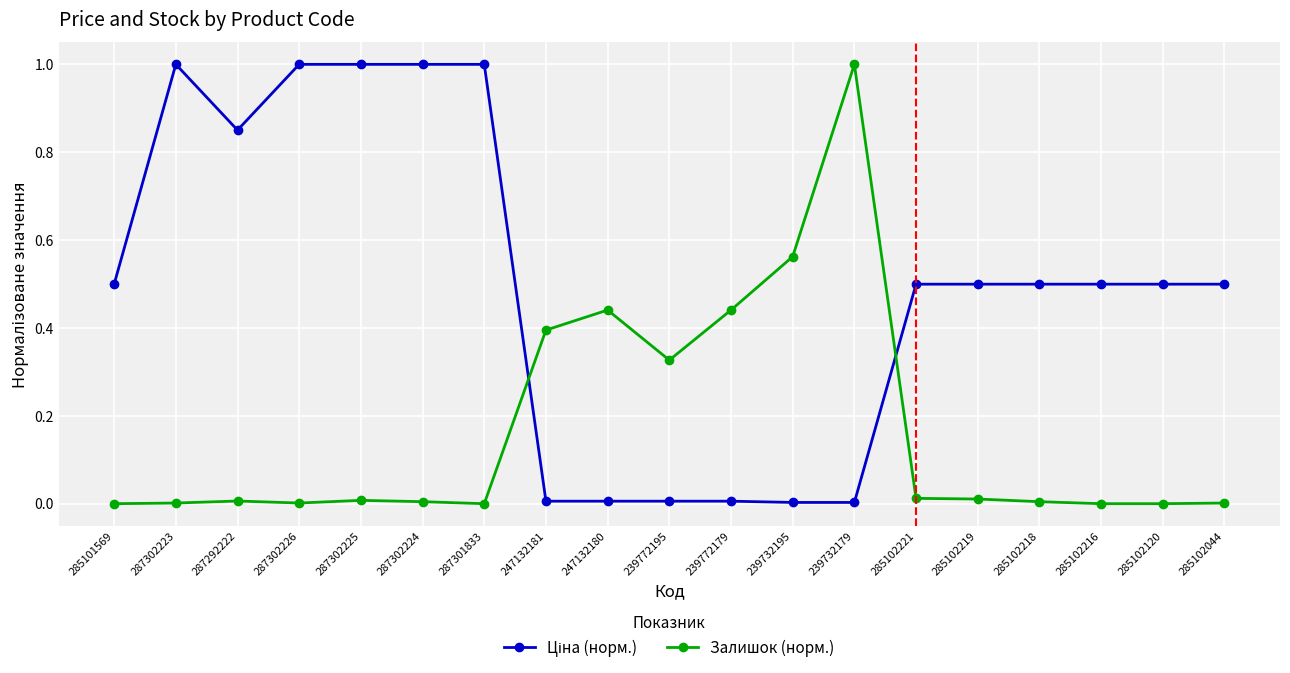

What is the label of the 3rd point from the left?

287292222